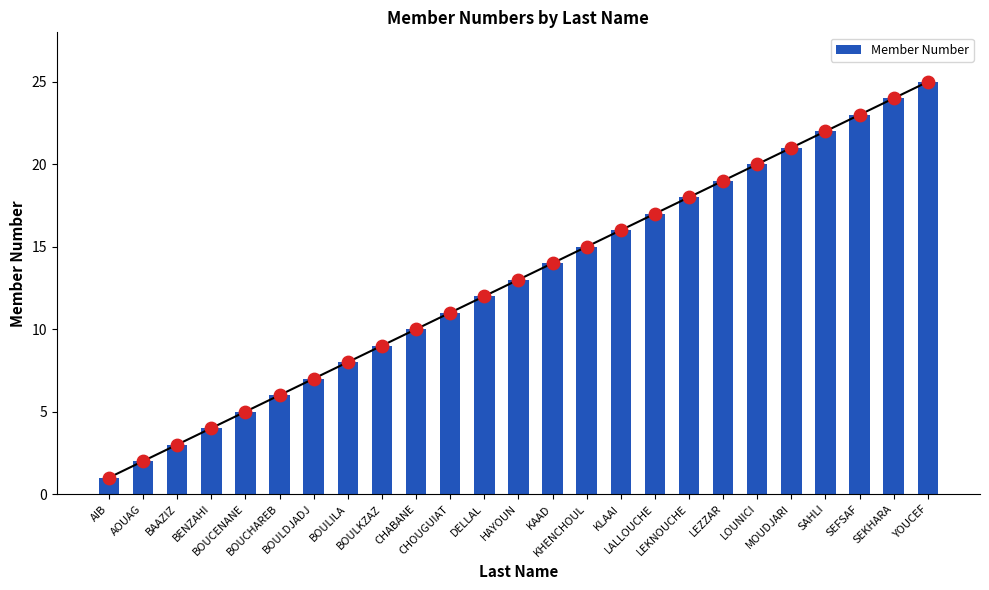

Approximately how many times larger is the value at HAYOUN compared to LOUNICI?

0.7